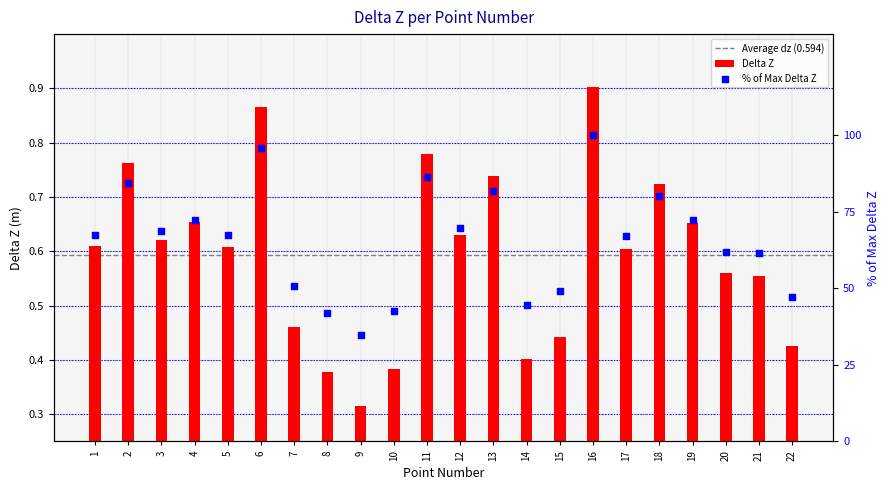

Between 7 and 2, which is larger?

2